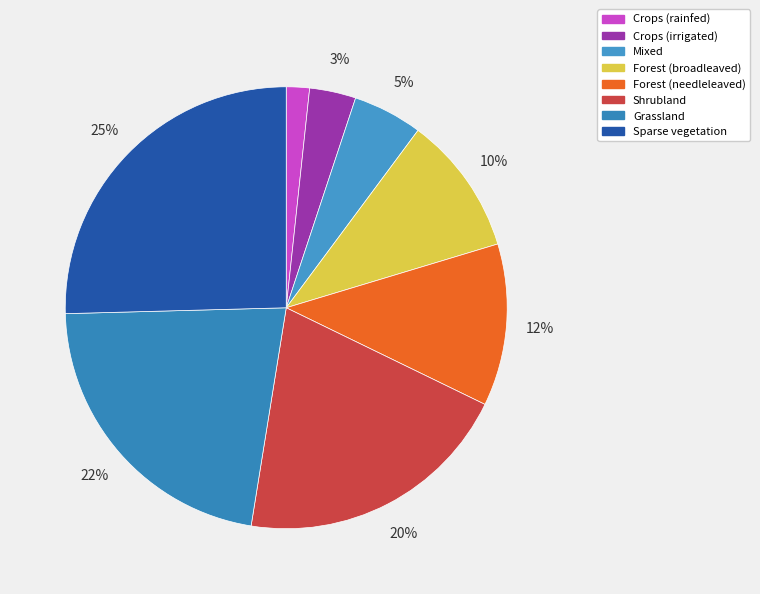

Which has a higher value, Mixed or Crops (rainfed)?

Mixed